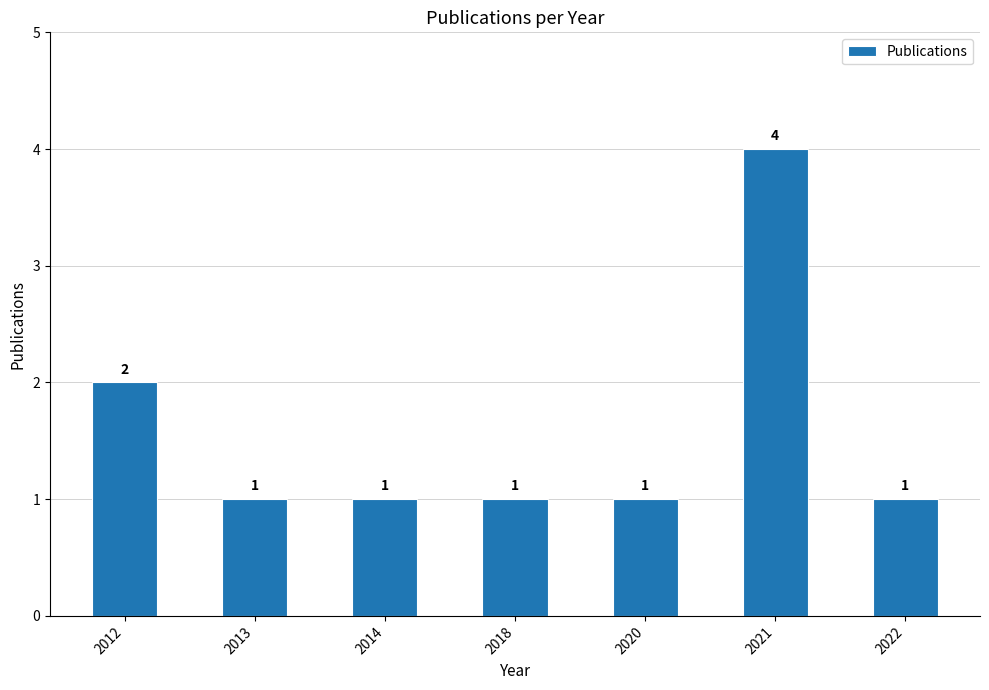

What is the ratio of the value at 2014 to the value at 2020?

1.0